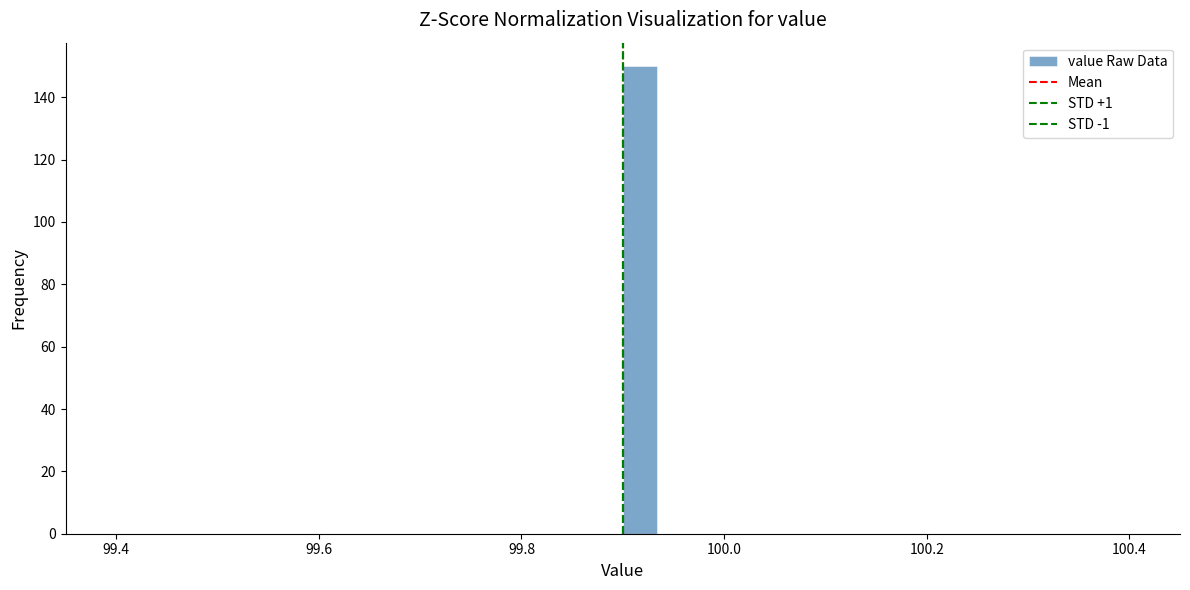

Around what value on the x-axis is the tallest bar? Give the approximate position of its centre, as read against the axis.

99.92